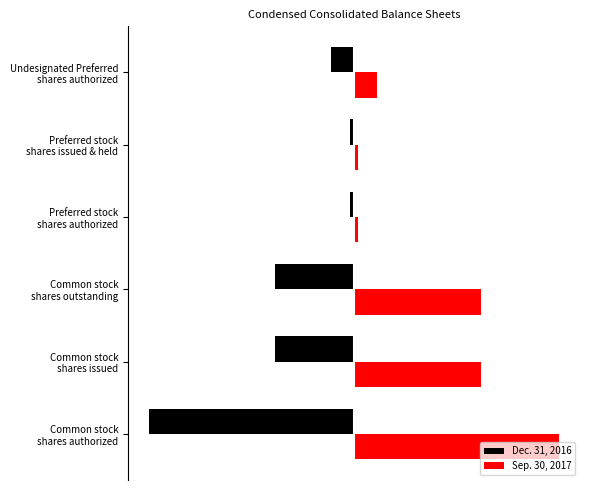

Reading right to left, what are all the values shown in this chart?

Dec. 31, 2016: -8500000	-1416160	-1500000	-28722855	-28722855	-75000000
Sep. 30, 2017: 8500000	1416160	1500000	46417406	46417406	75000000